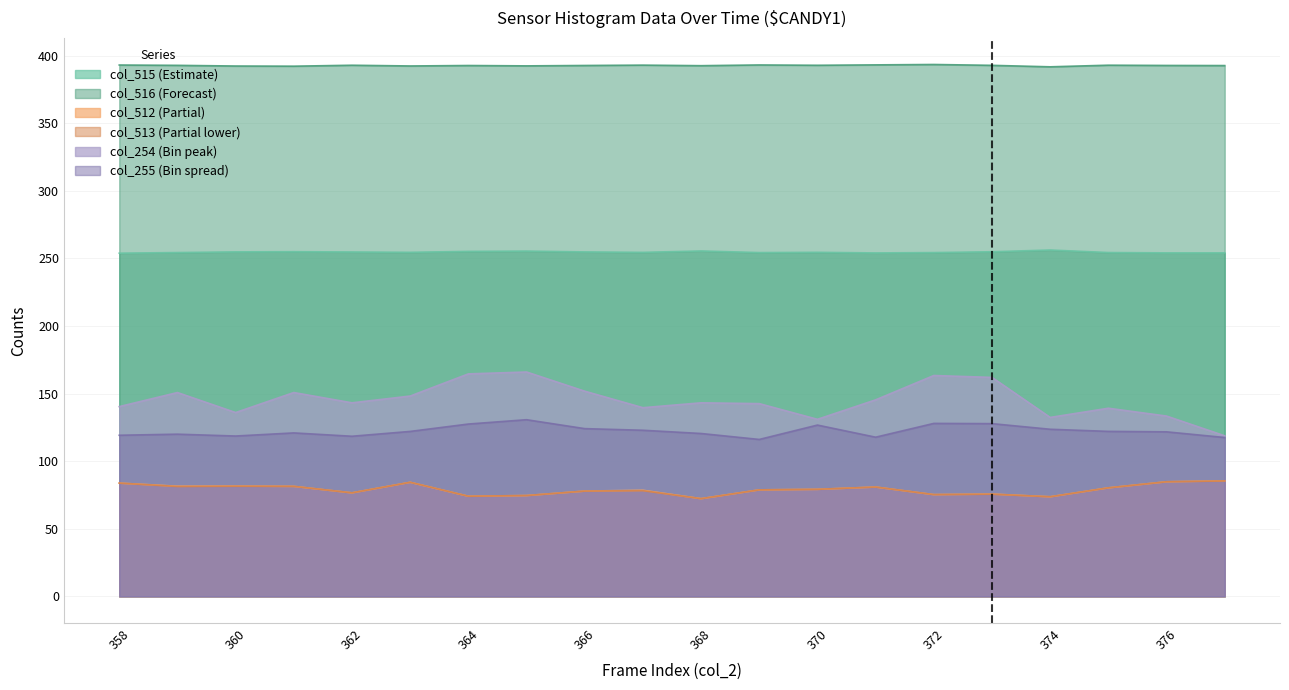

How many lines are shown in the chart?

6